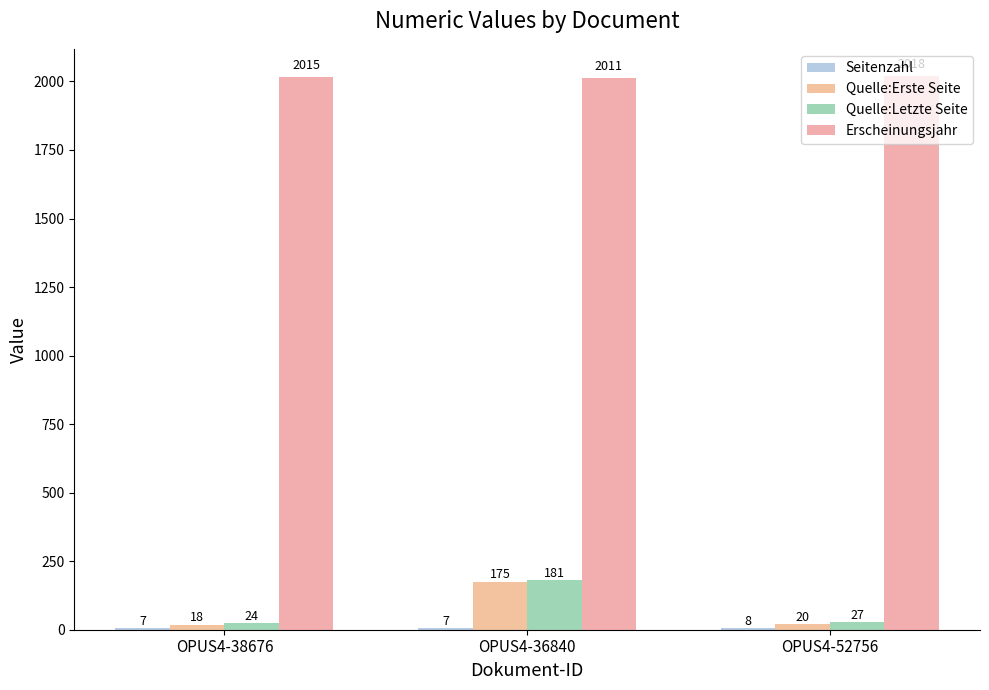

Where is Quelle:Letzte Seite nearest to the value 102?

OPUS4-52756